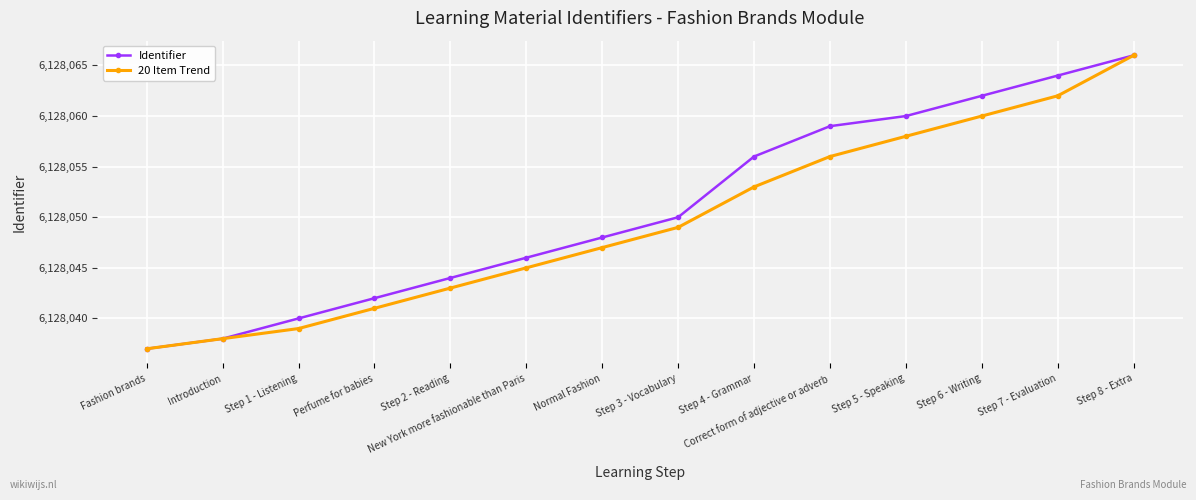

What is the value of the 20 Item Trend point at the 5th from the left?

6128043